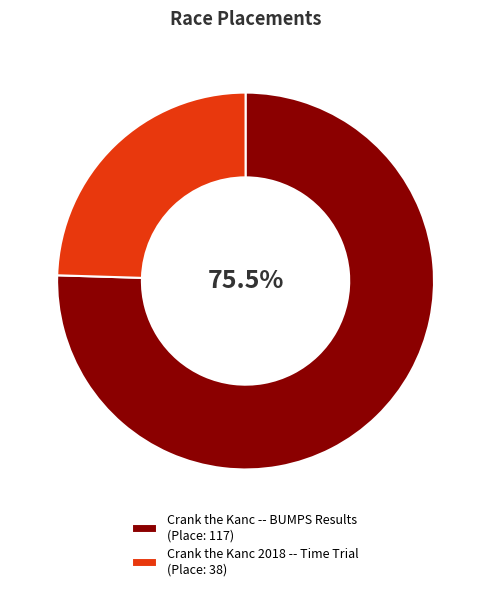

To the nearest percent, what is the difference between the largest and smallest slice percentages?

51%